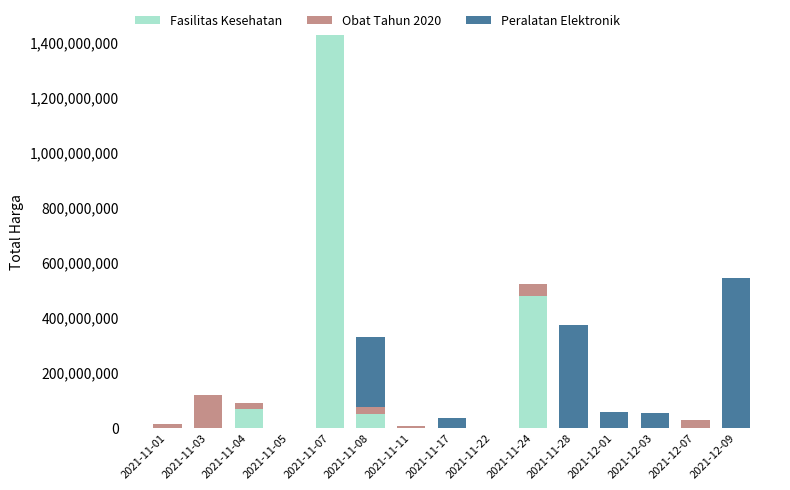

Are the bars grouped side by side (vs. stacked)?

No